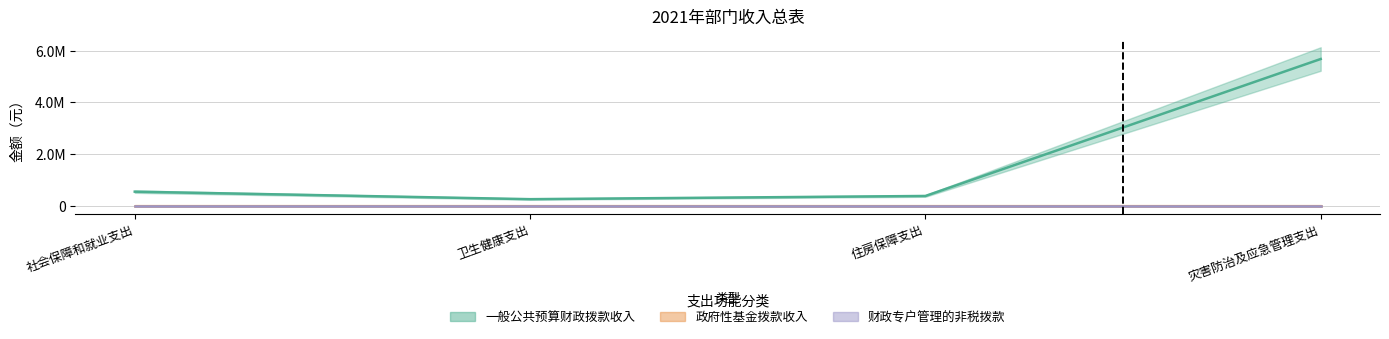

Which label corresponds to the smallest value in the chart?

社会保障和就业支出